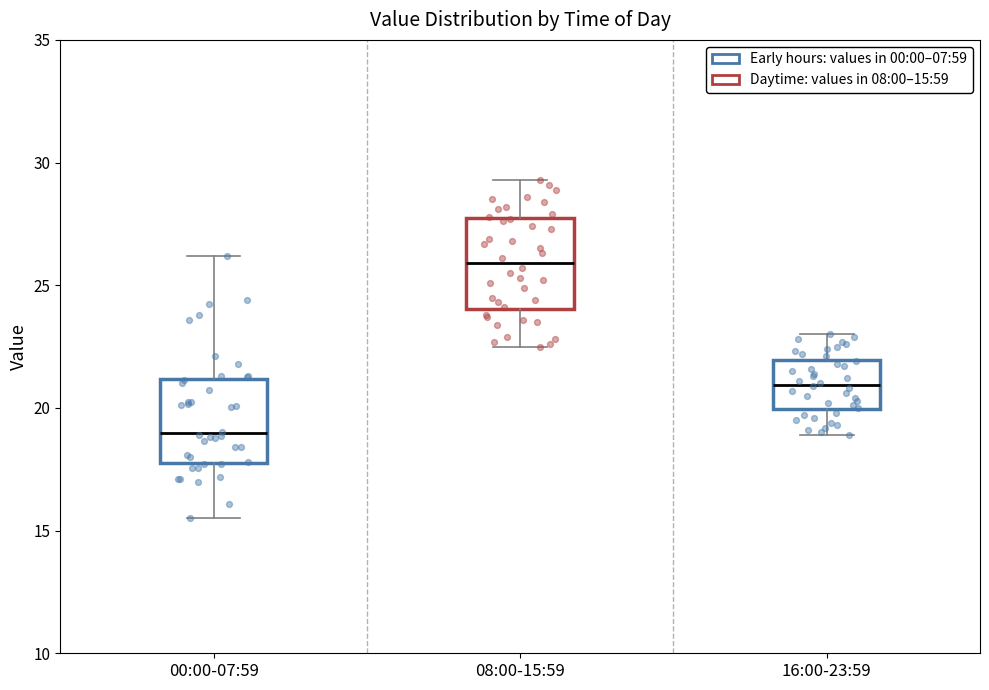

Reading left to right, read every box against the y-axis: the position of its median line, the range the box covers, and the ends of its whiskers. The values are not printed on the chart, so give them approximately, as read against the axis.

00:00-07:59: median 19.0, box 18.0 to 21.0, whiskers 15.5 to 26.0
08:00-15:59: median 26.0, box 24.0 to 27.5, whiskers 22.5 to 29.5
16:00-23:59: median 21.0, box 20.0 to 22.0, whiskers 19.0 to 23.0